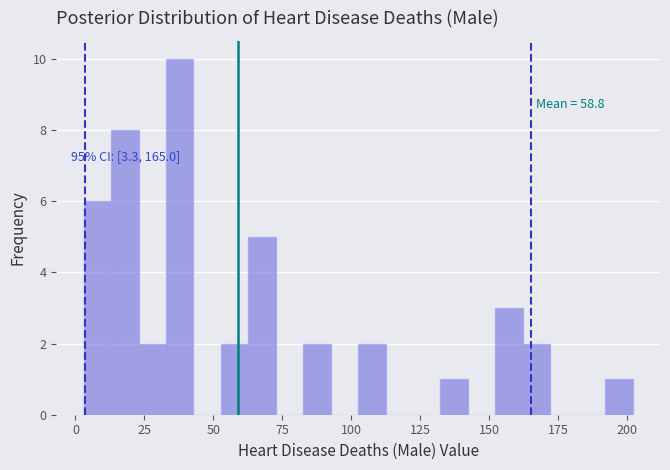

Around what value on the x-axis is the tallest bar? Give the approximate position of its centre, as read against the axis.

40